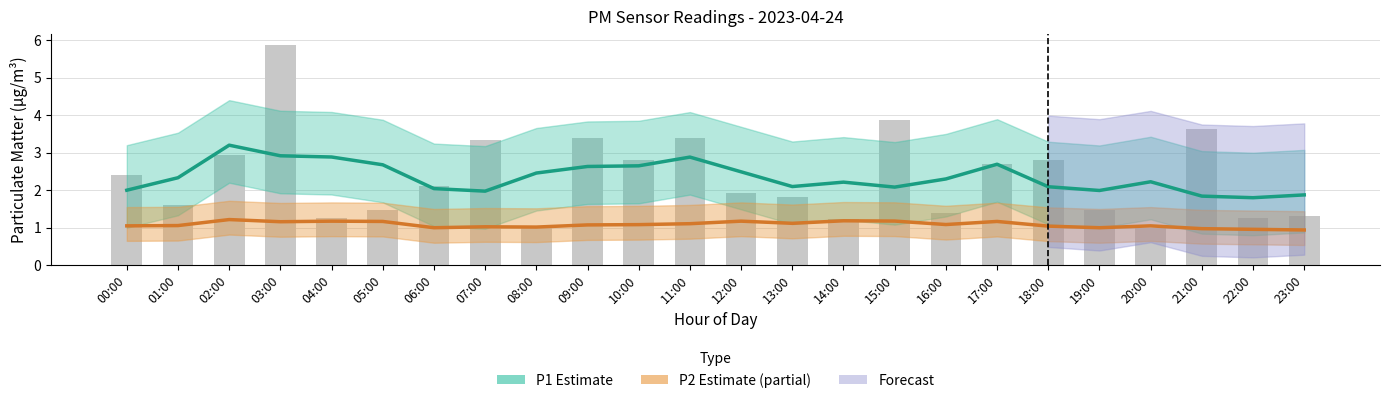

At which category is the sum across all series the highest?

02:00